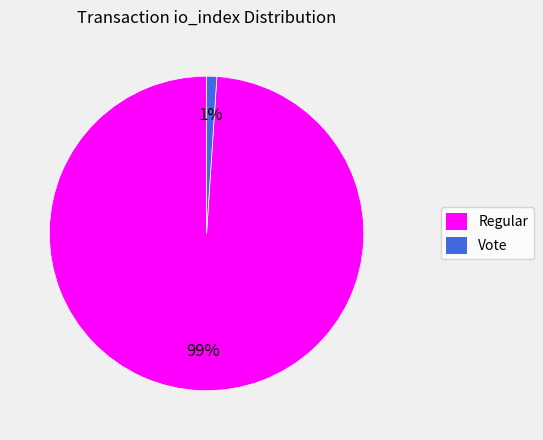

To the nearest percent, what portion does Vote represent?

1%